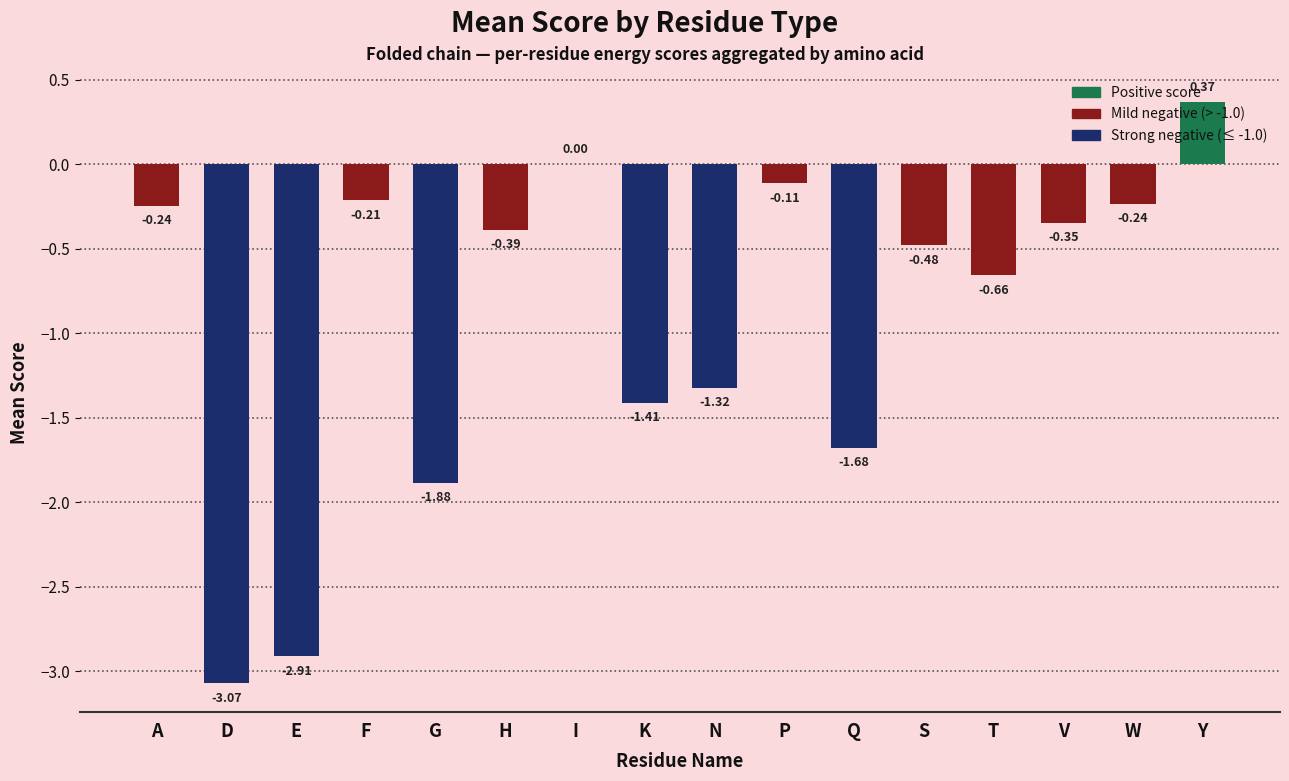

At which label is the value closest to -1?

N